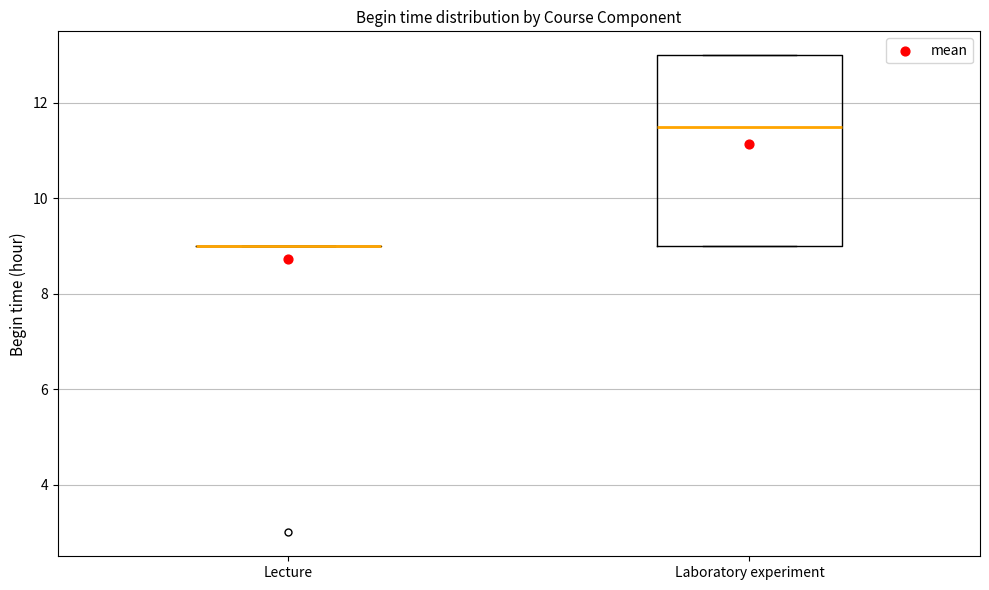

Where does the median line of the box for Laboratory experiment sit on the y-axis? The values are not printed on the chart, so give them approximately, as read against the axis.

11.6